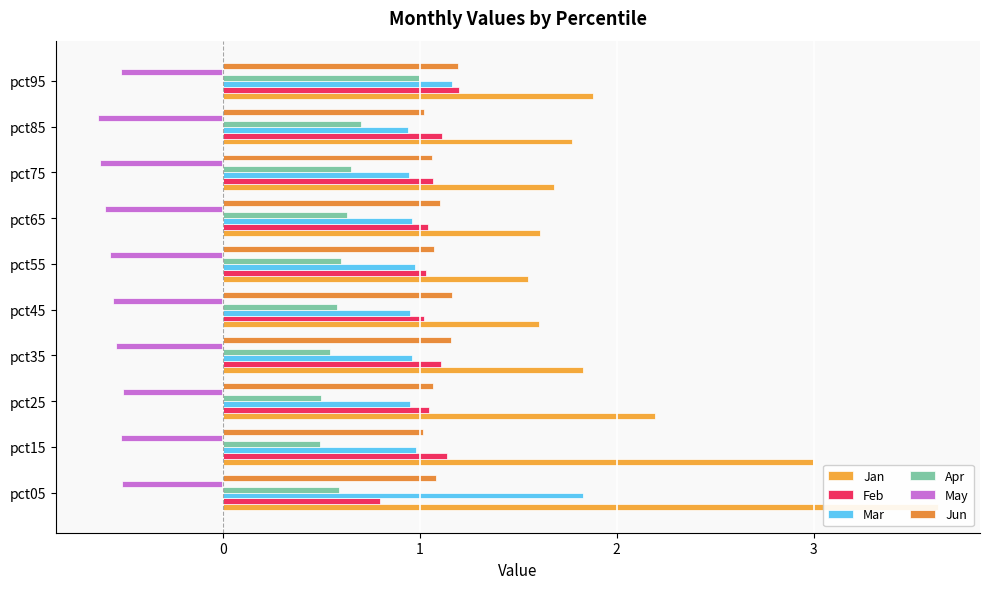

Which series changed the most between pct05 and pct55?

Jan